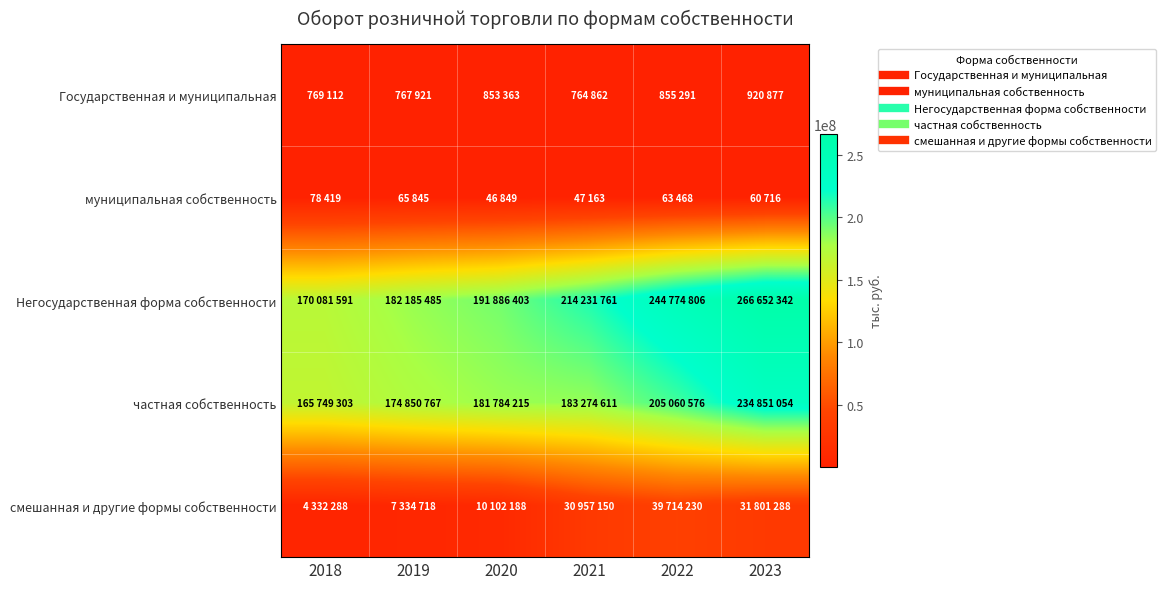

Count the number of categories in the chart.

6